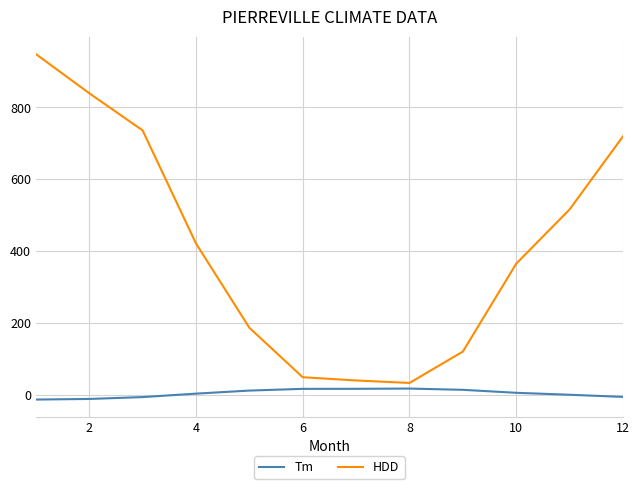

What is the sum of all Tm values?

55.9